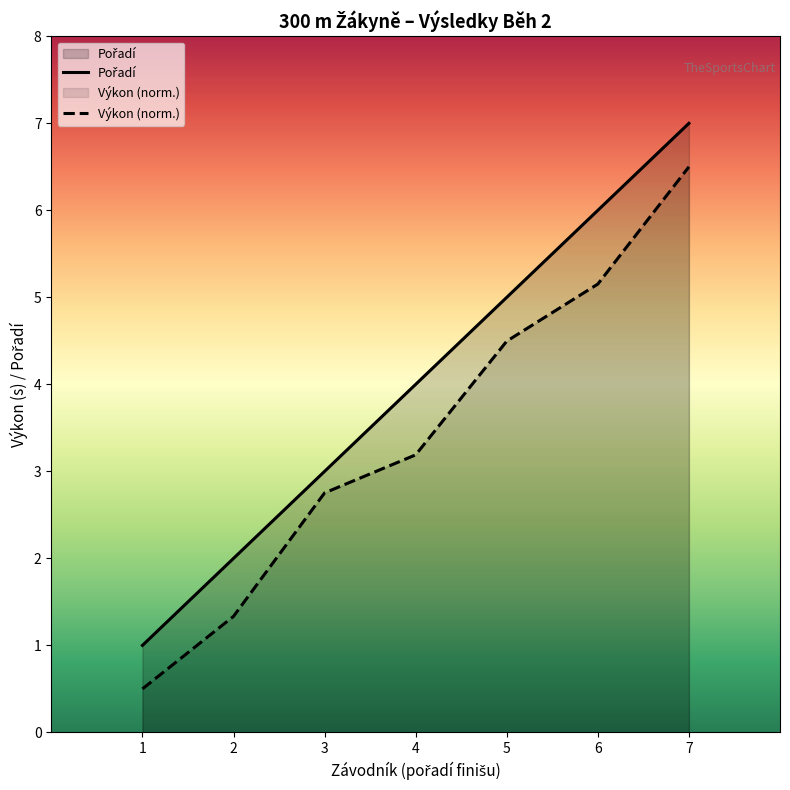

True or false: Výkon (norm.) has a value of 1.7 at 6.

False